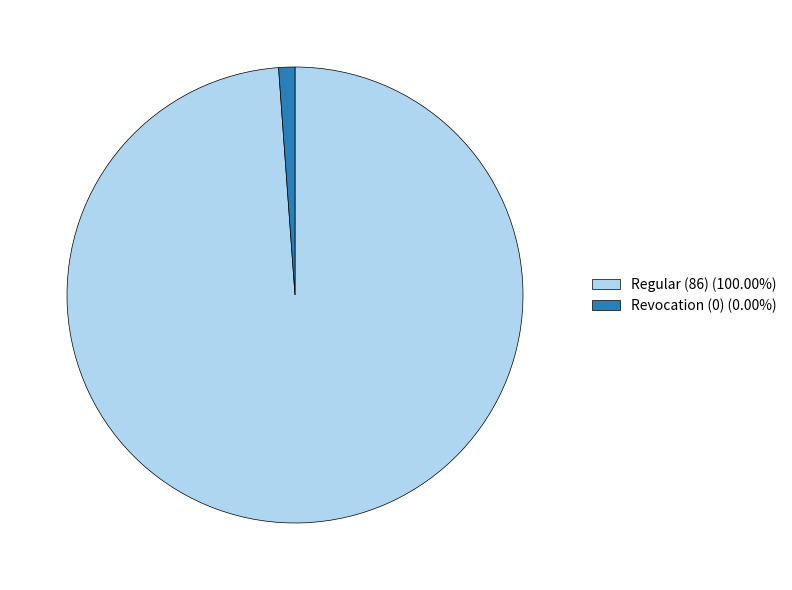

Is there a majority slice in this chart?

Yes